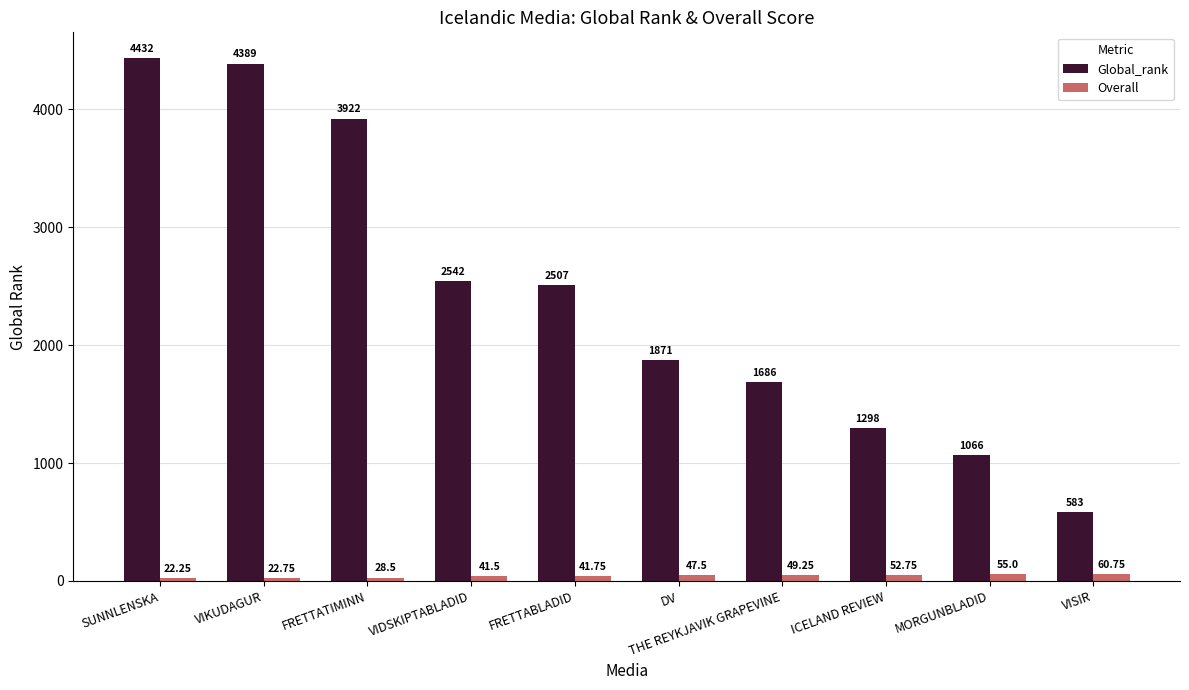

At how many categories does at least one series exceed 963?

9